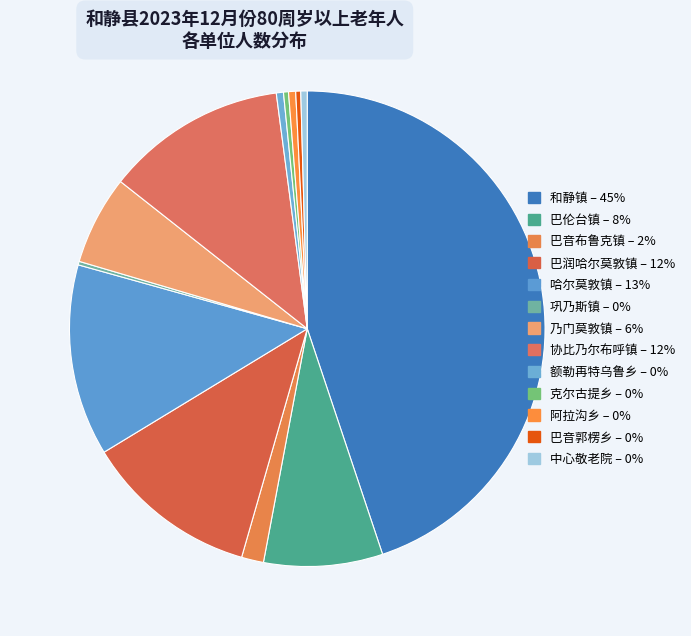

Does any single category account for the majority?

No